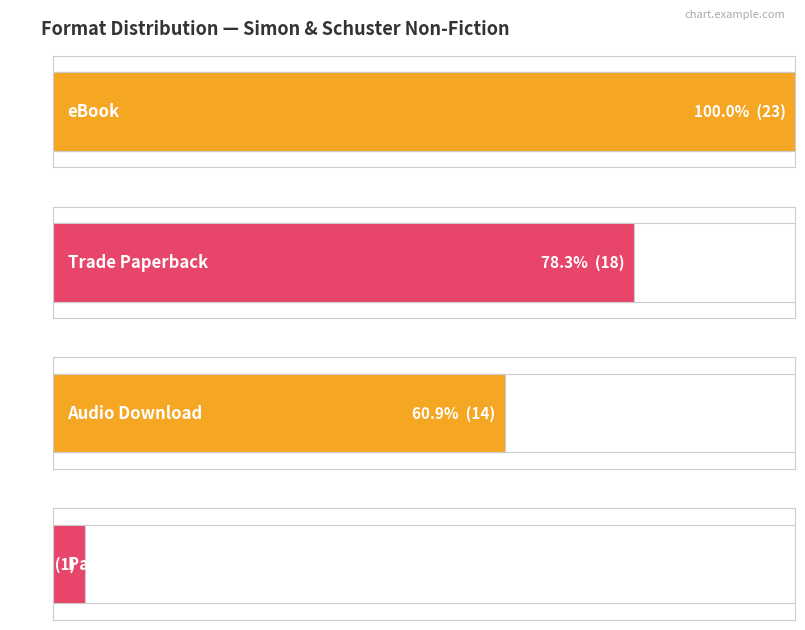

How many series are shown in this chart?

1